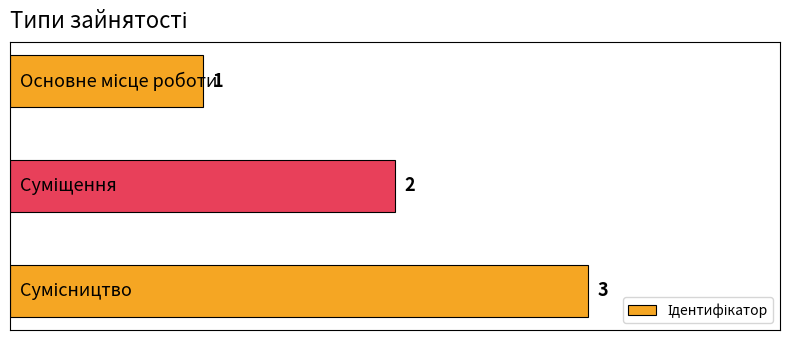

What is the sum of all values?

6